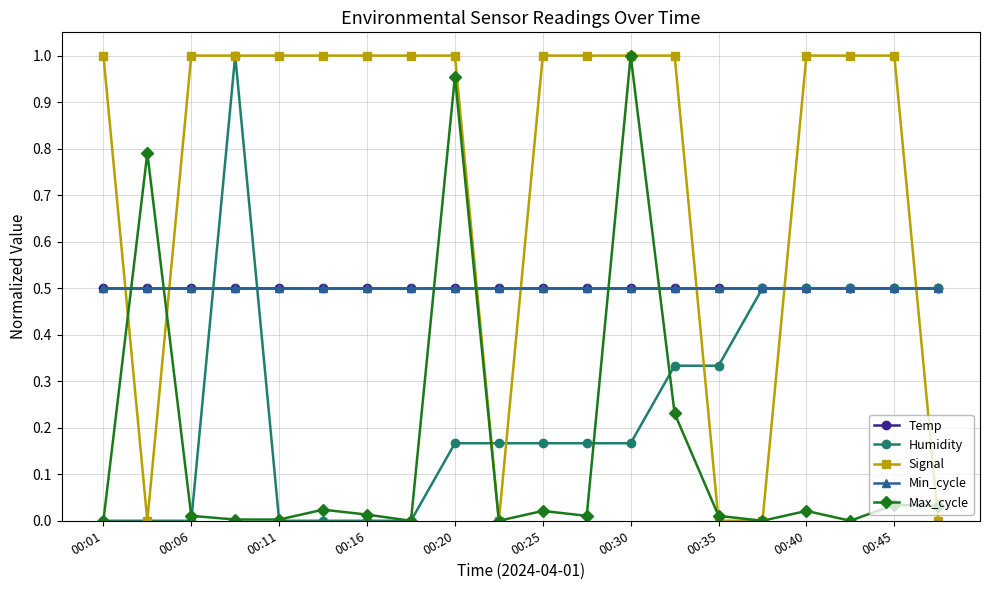

Which series ends up on top after the final intersection of Min_cycle and Humidity?

Humidity